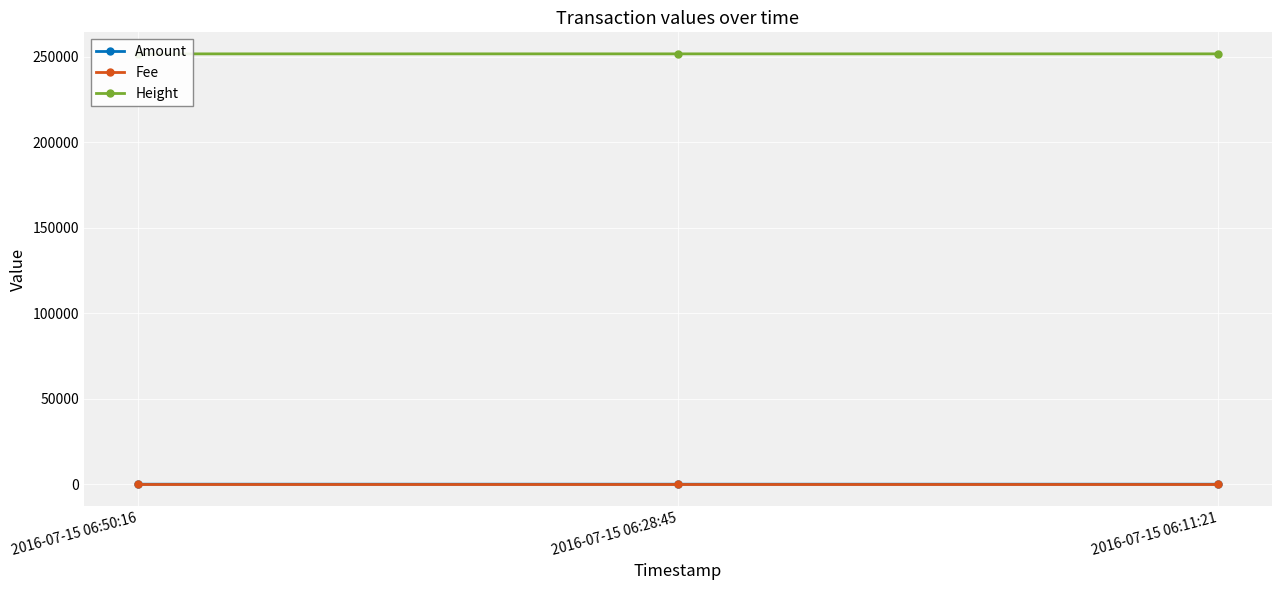

What are all the series names shown in the legend?

Amount, Fee, Height